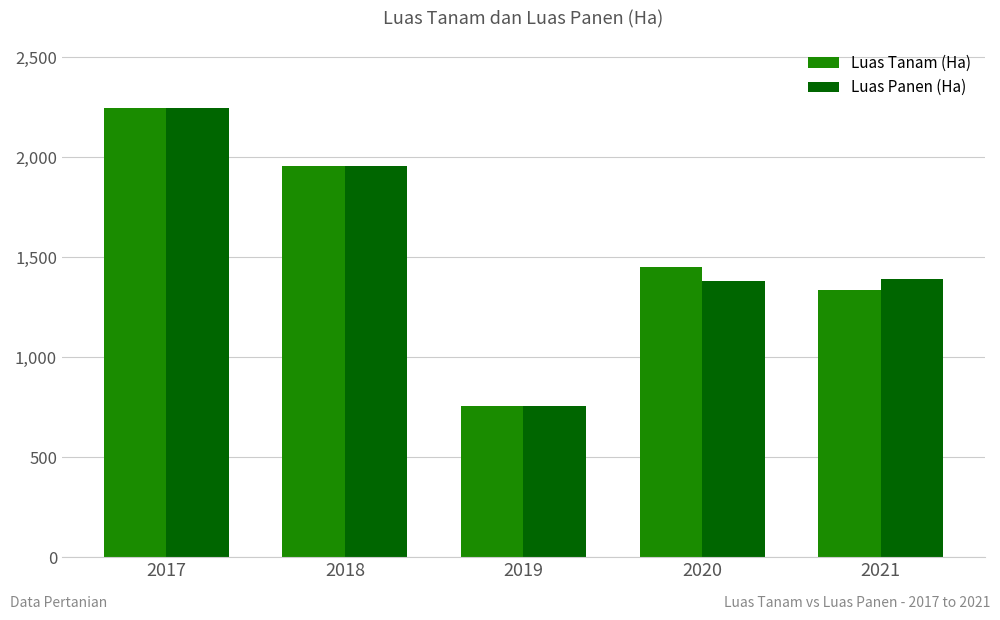

How many bars are there in total?

10